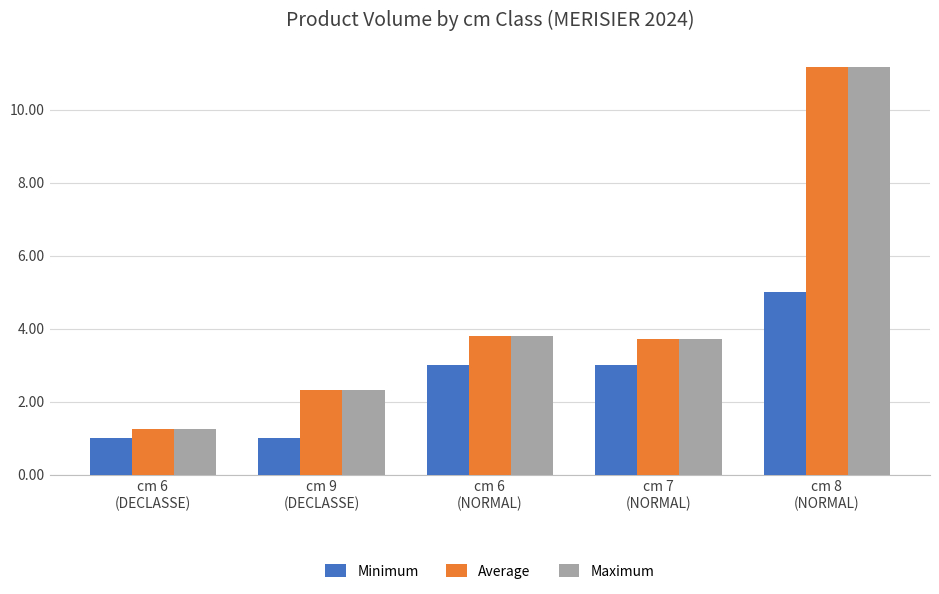

What is the highest value of the Average series?

11.2